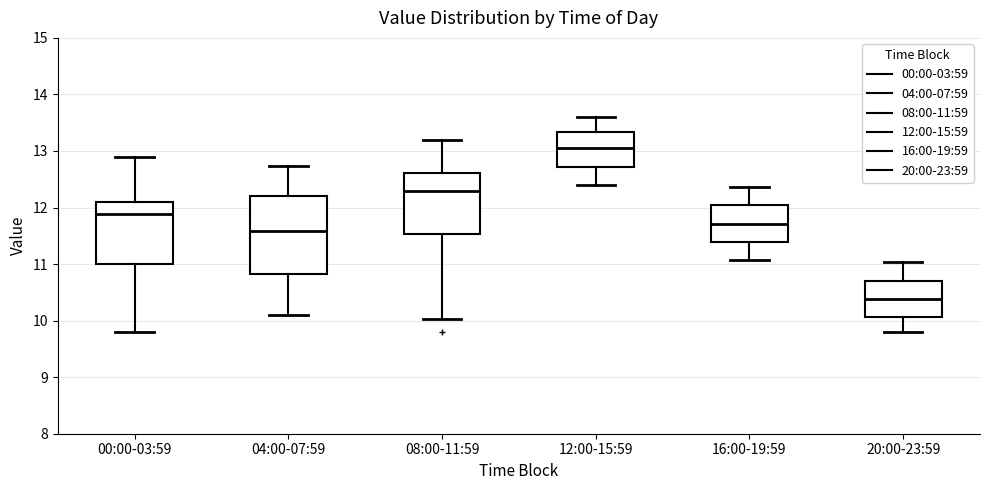

Which box has the highest median line?

12:00-15:59